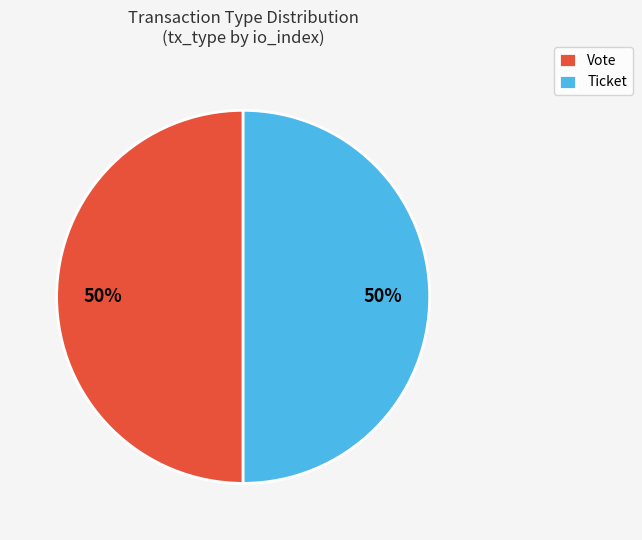

To the nearest percent, what portion does Ticket represent?

50%